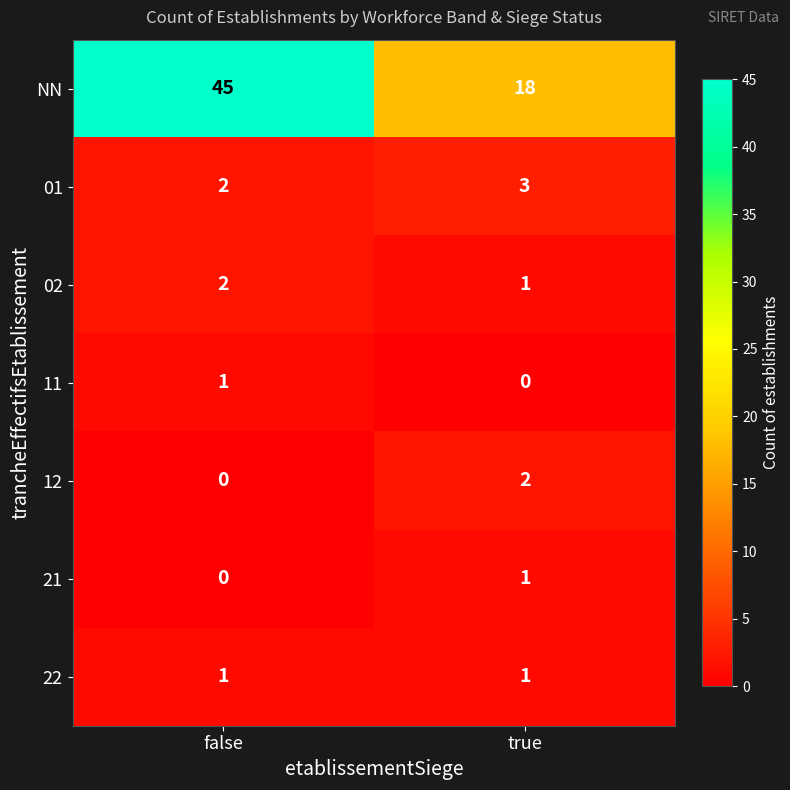

True or false: 02 has a value of 2 at false.

True